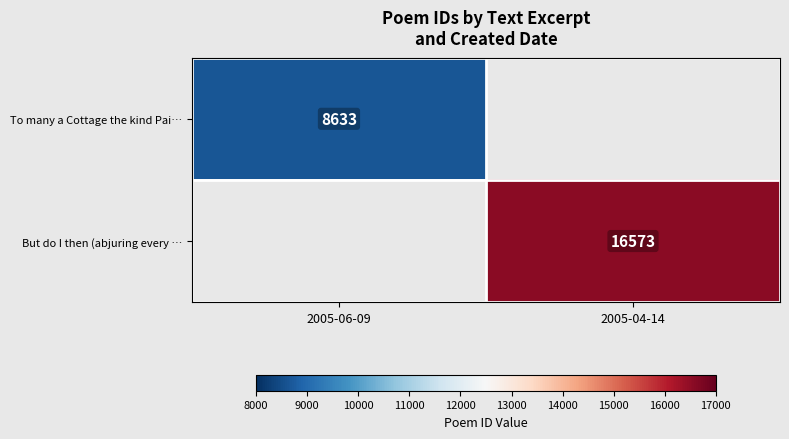

True or false: But do I then (abjuring every … has a value of 4449 at 2005-04-14.

False